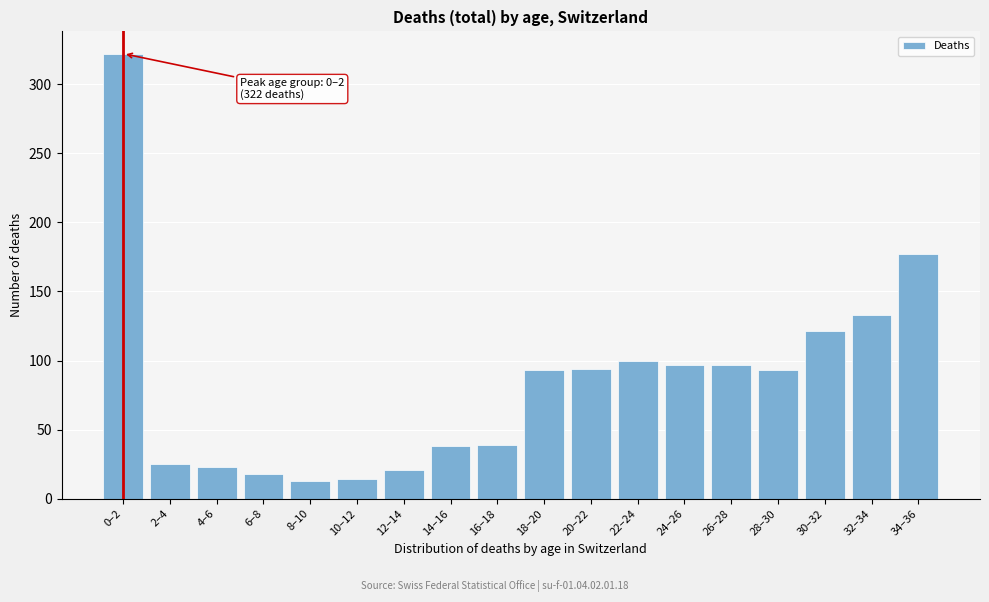

What is the average value?

84